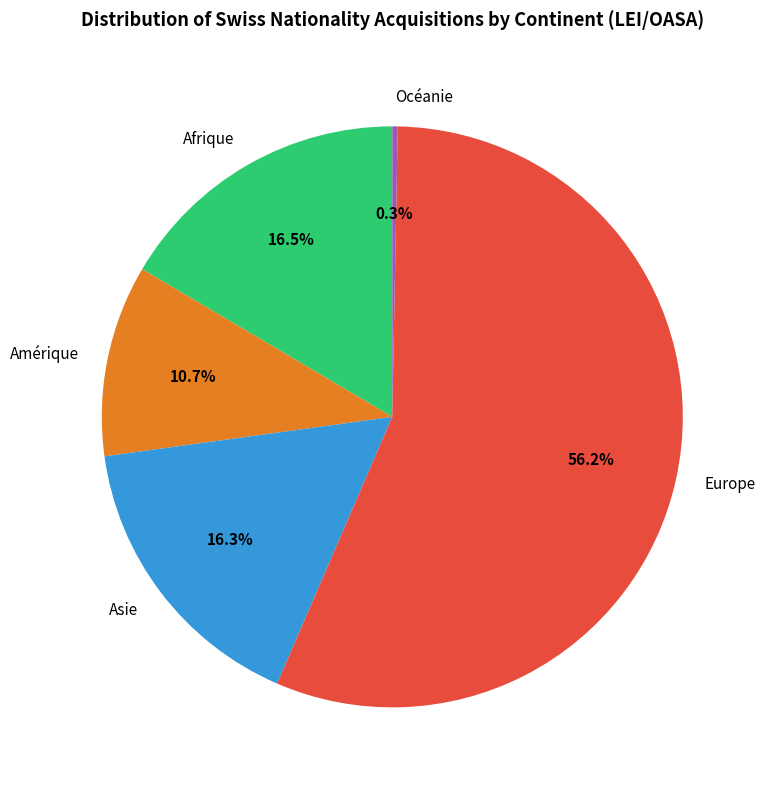

Is it true that Océanie is 0% of the pie?

True